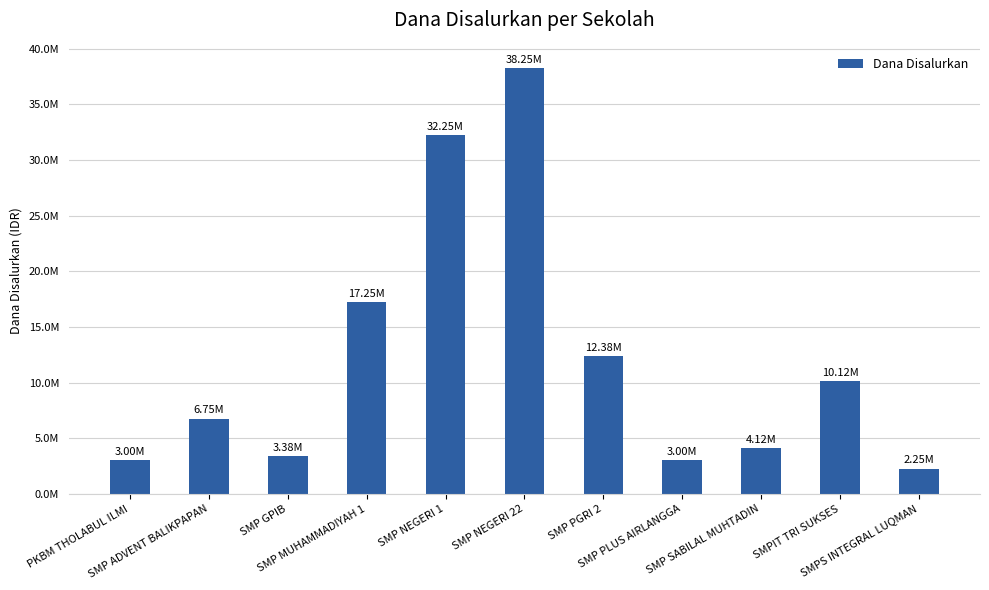

What is the greatest value displayed?

38250000